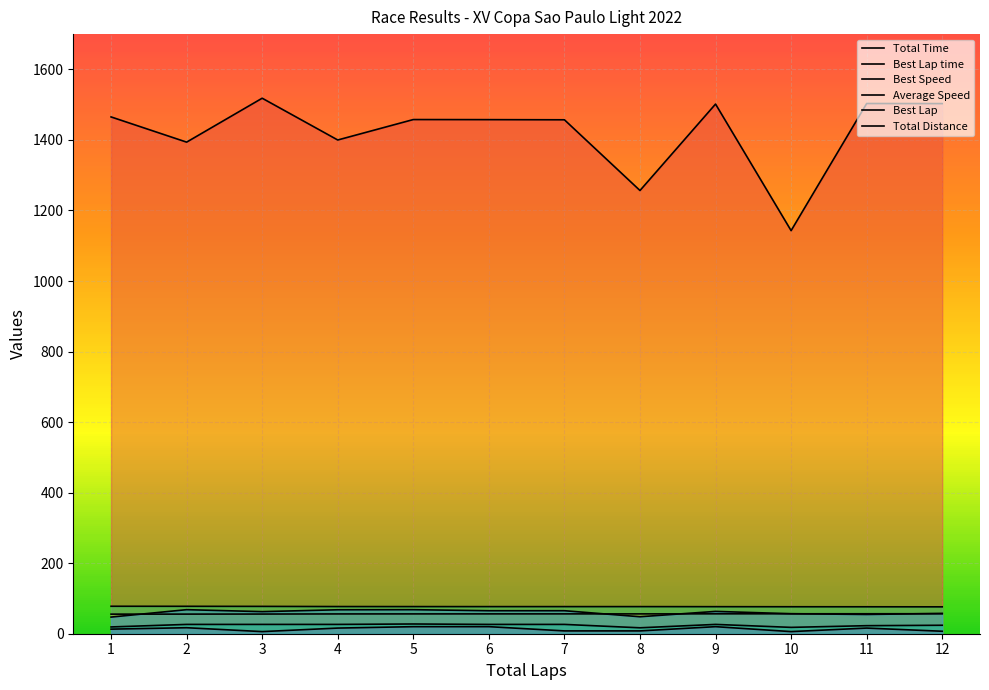

What is the difference between the highest and lowest values at 9?

1481.7